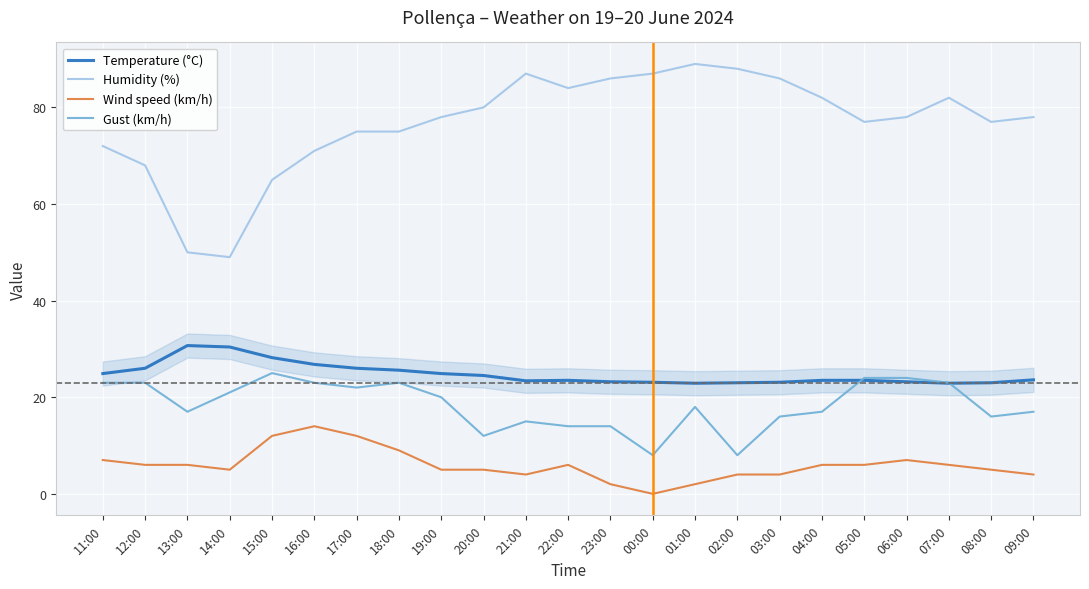

What is the difference between the maximum and minimum values in the Humidity (%) series?

40.0